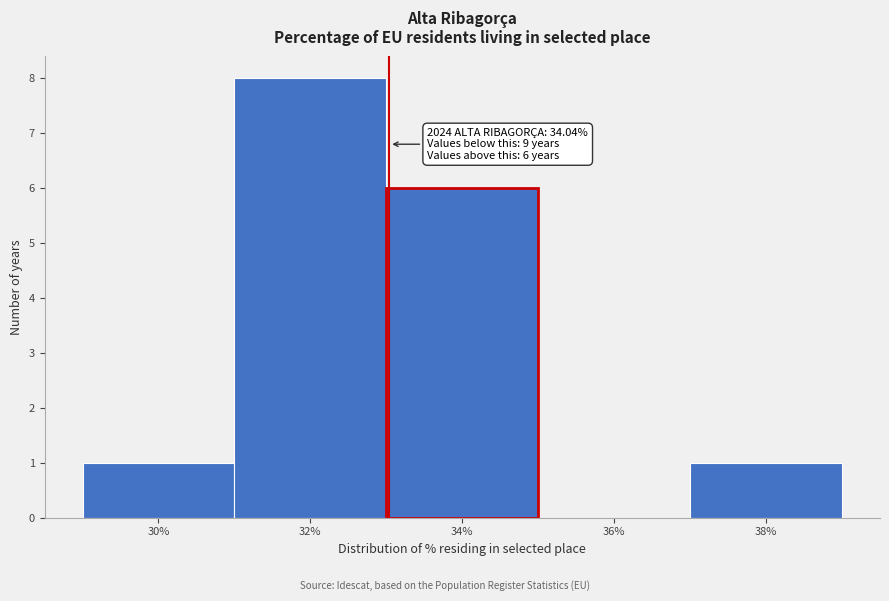

Reading right to left, list all the values displayed in this chart.

38%=1	36%=0	34%=6	32%=8	30%=1